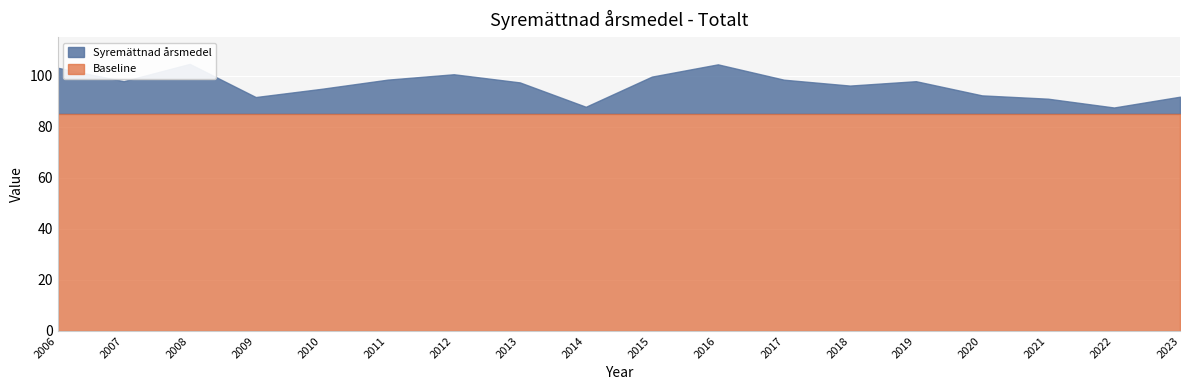

List the labels in order of value, largest first.

2008, 2016, 2006, 2012, 2015, 2011, 2017, 2007, 2019, 2013, 2018, 2010, 2020, 2023, 2009, 2021, 2014, 2022